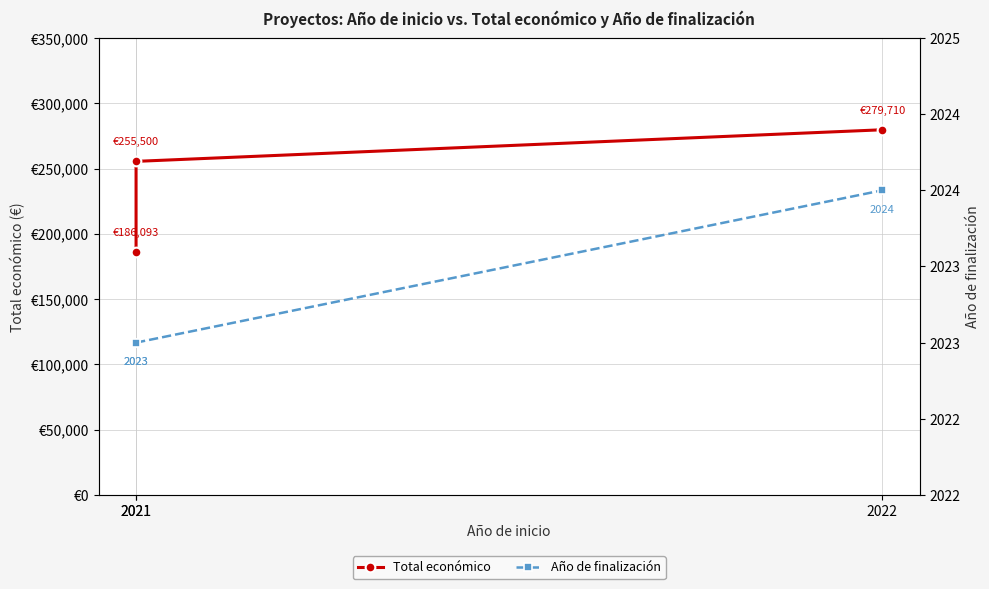

Is this an area chart (filled region under the line)?

No